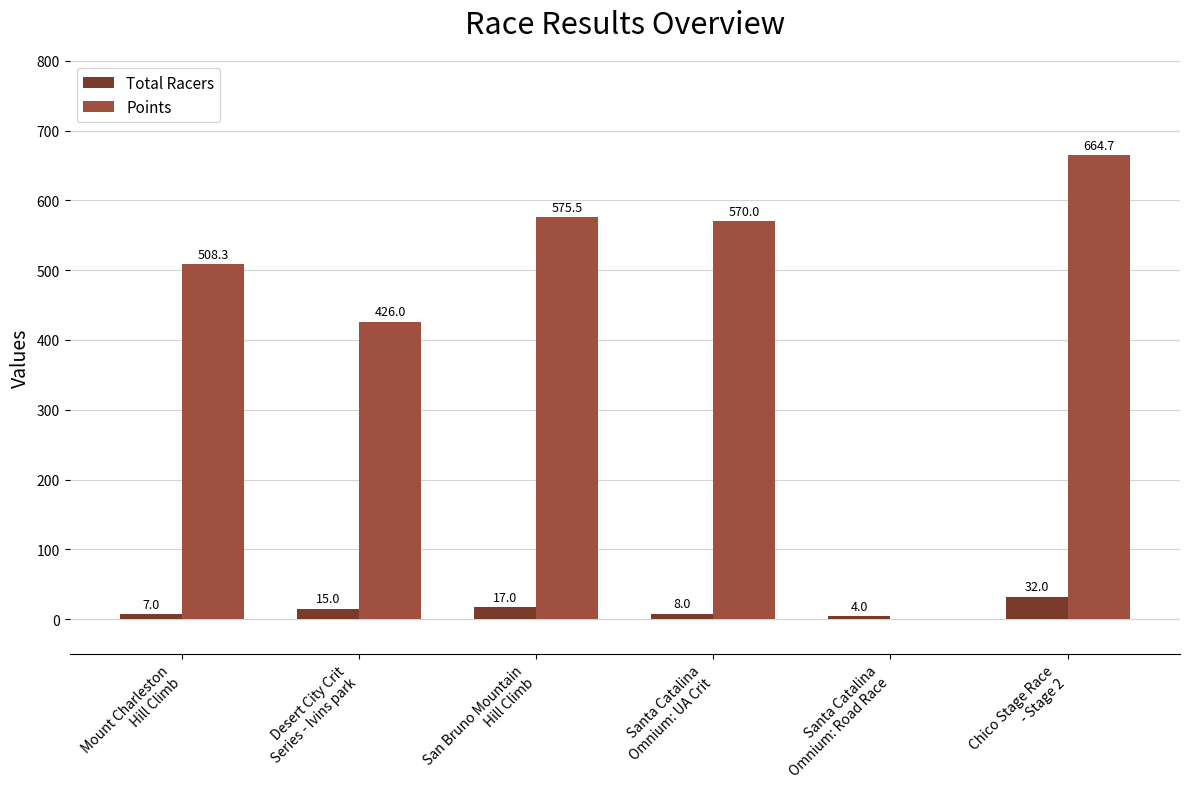

Is the value of Points at Chico Stage Race
- Stage 2 greater than the value of Total Racers at Santa Catalina
Omnium: UA Crit?

Yes